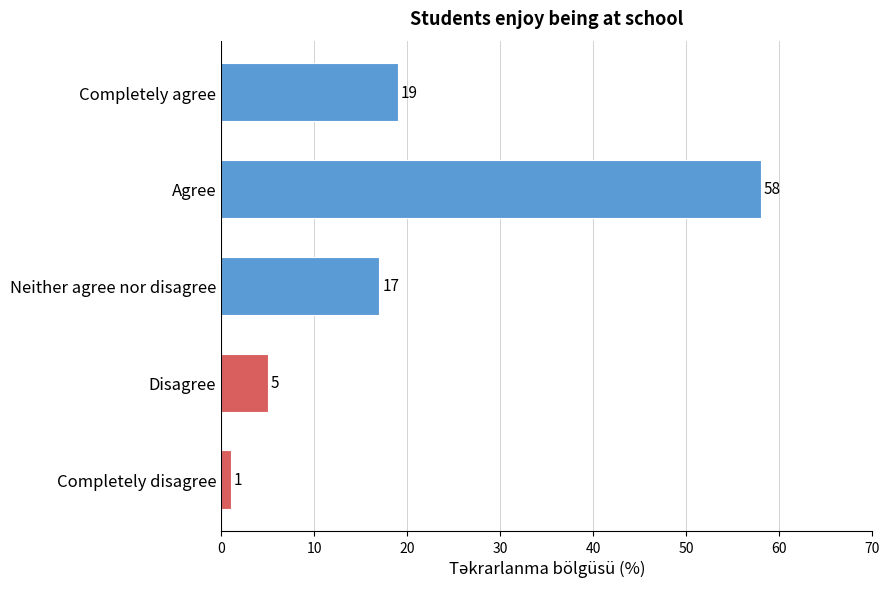

Reading bottom to top, list all the values displayed in this chart.

1	5	17	58	19